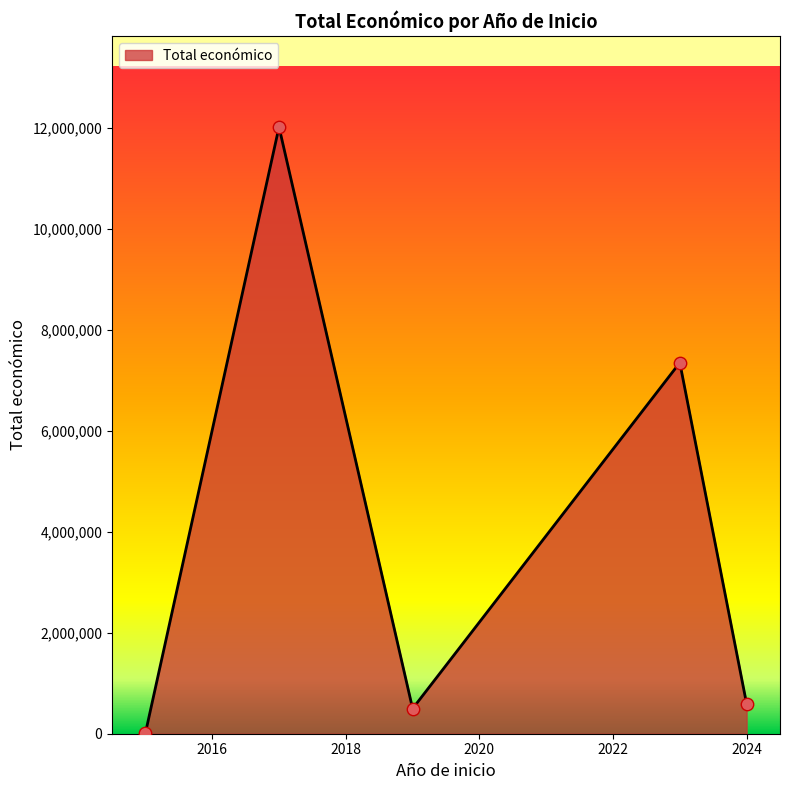

What is the greatest value displayed?

12021991